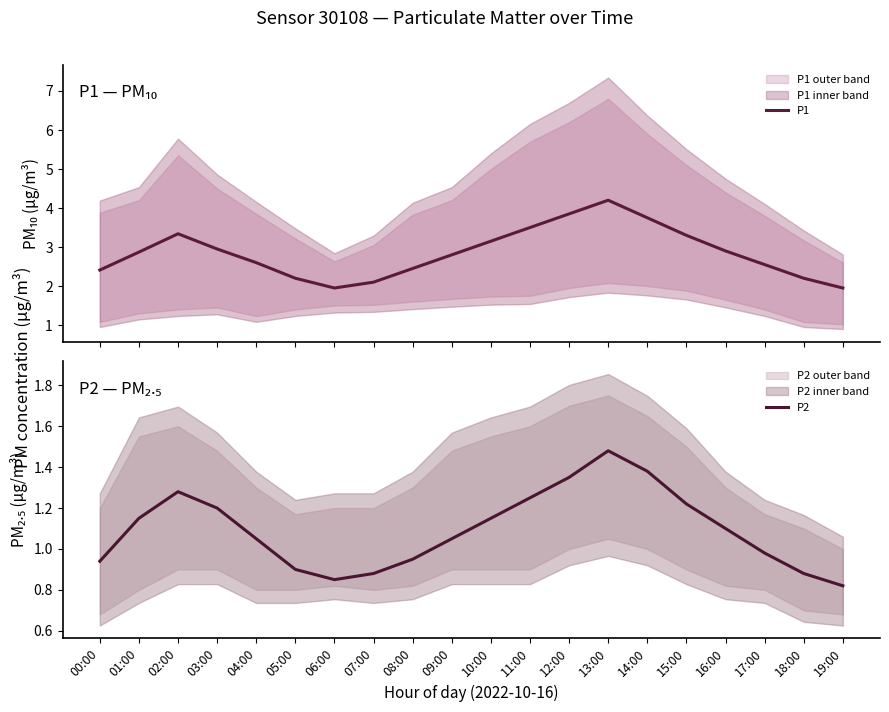

The value of P2 at 09:00 is 0.4. True or false?

False